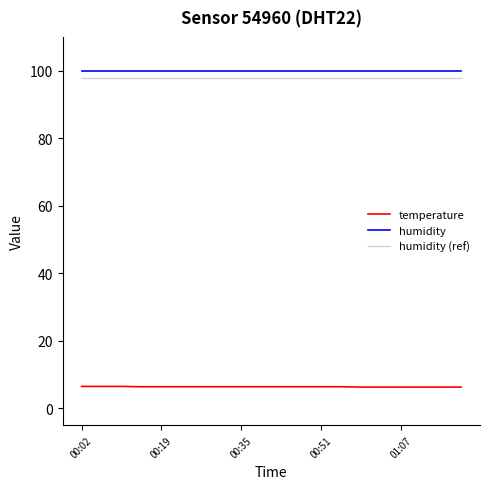

What is the maximum value for temperature?

6.5